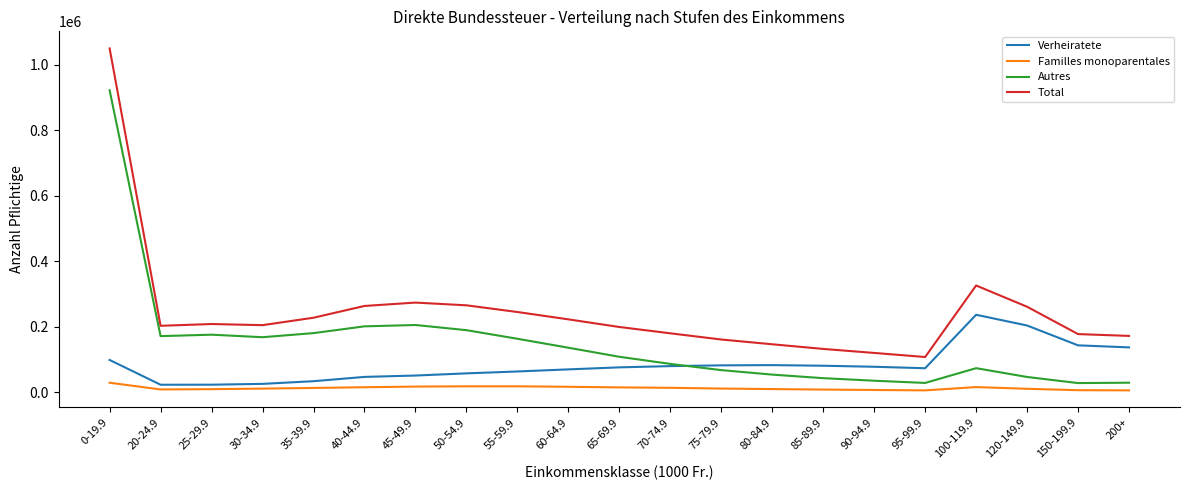

In Familles monoparentales, how many points are lower than both neighbors (excluding endpoints)?

2